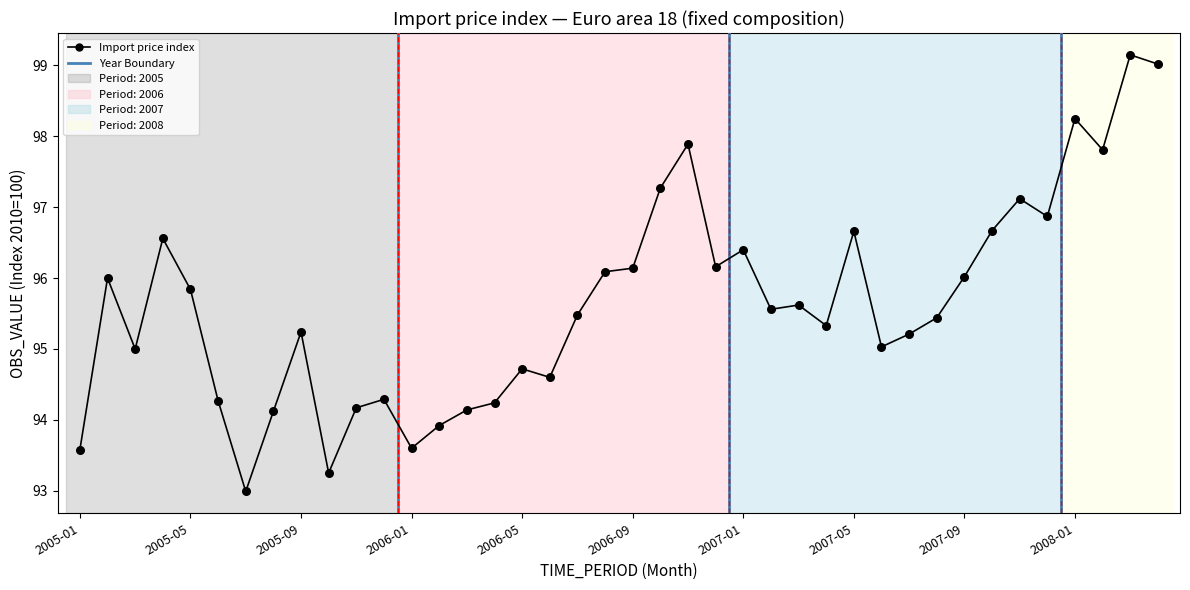

What is the minimum value shown in the chart?

93.0